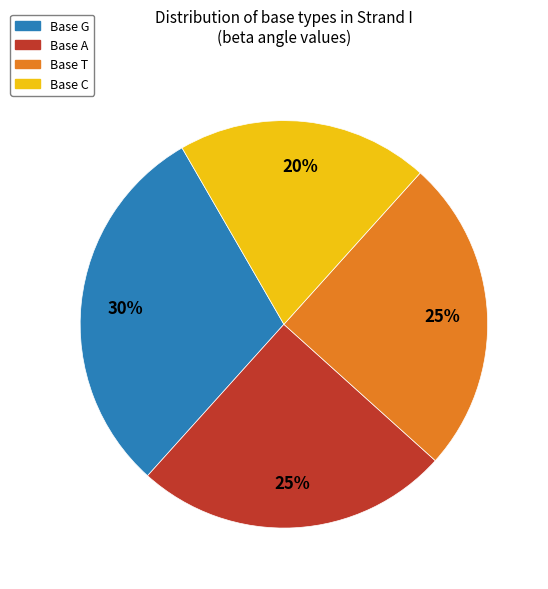

Combined, do Base C and Base A account for over 50%?

No